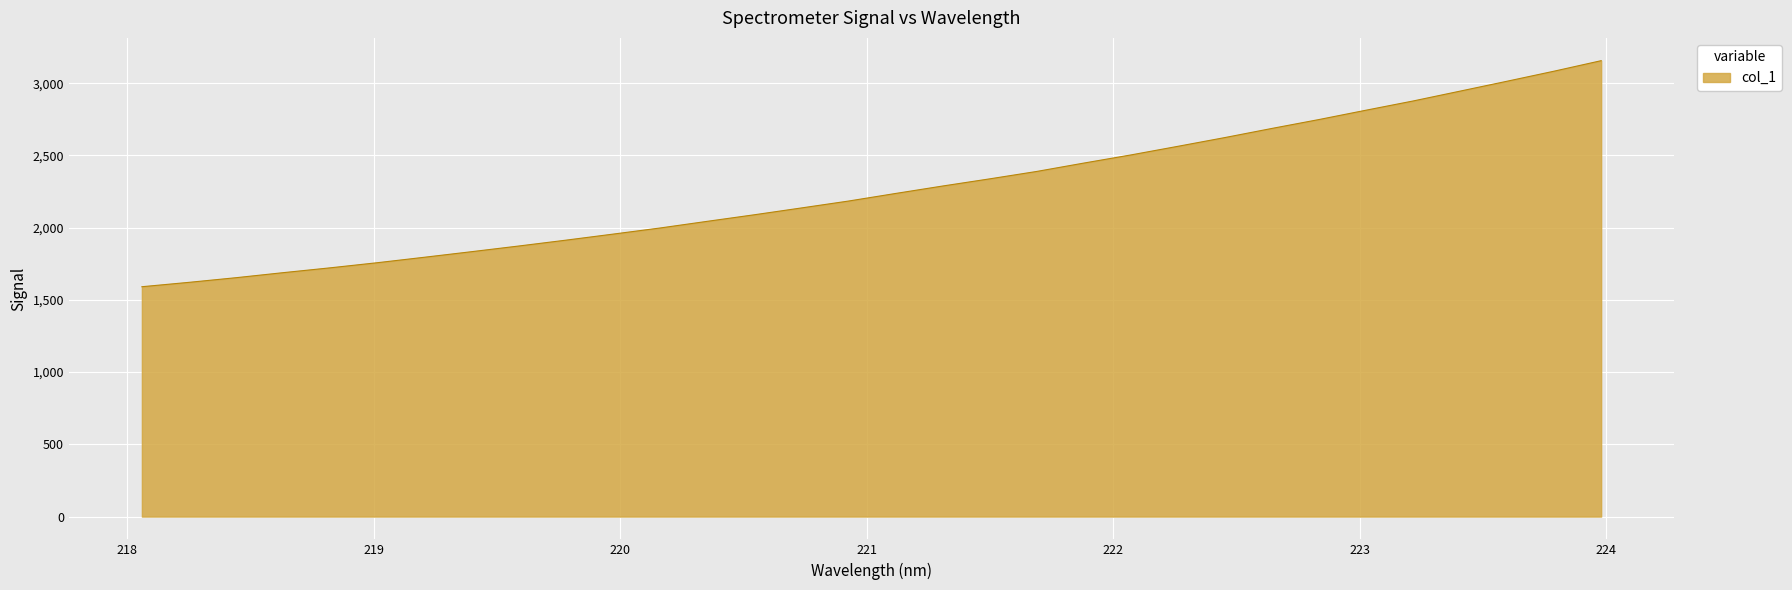

What is the average value?

2267.7